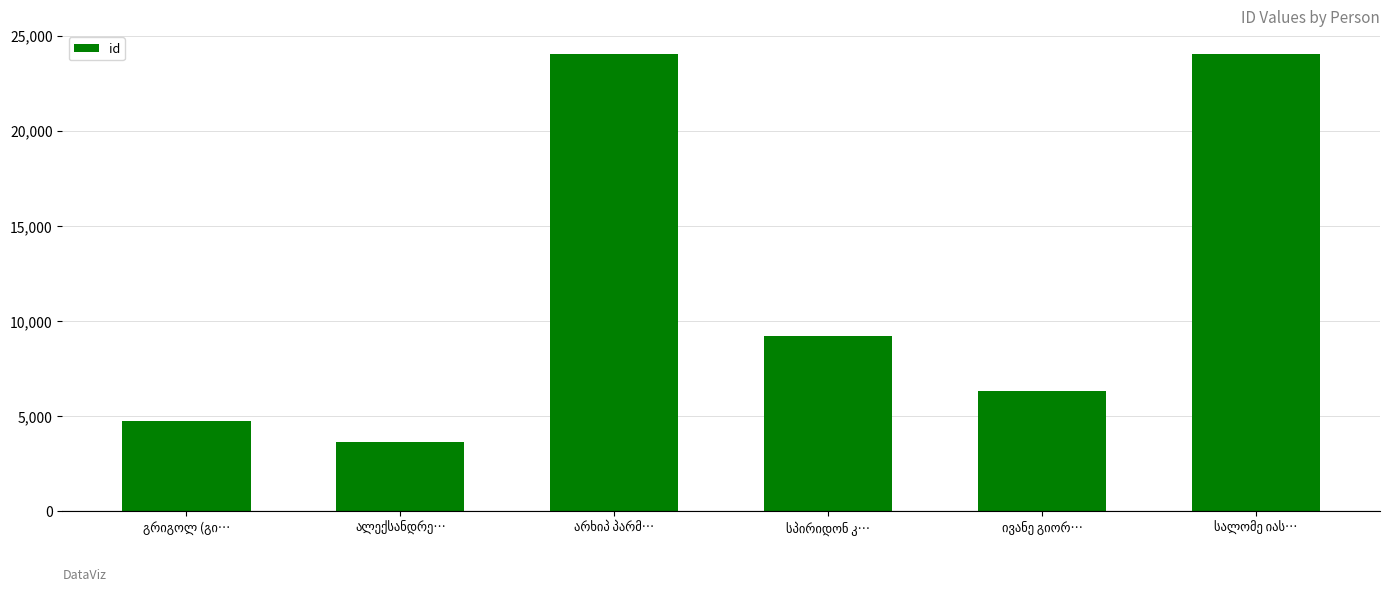

What is the value of the 1st bar from the left?

4744